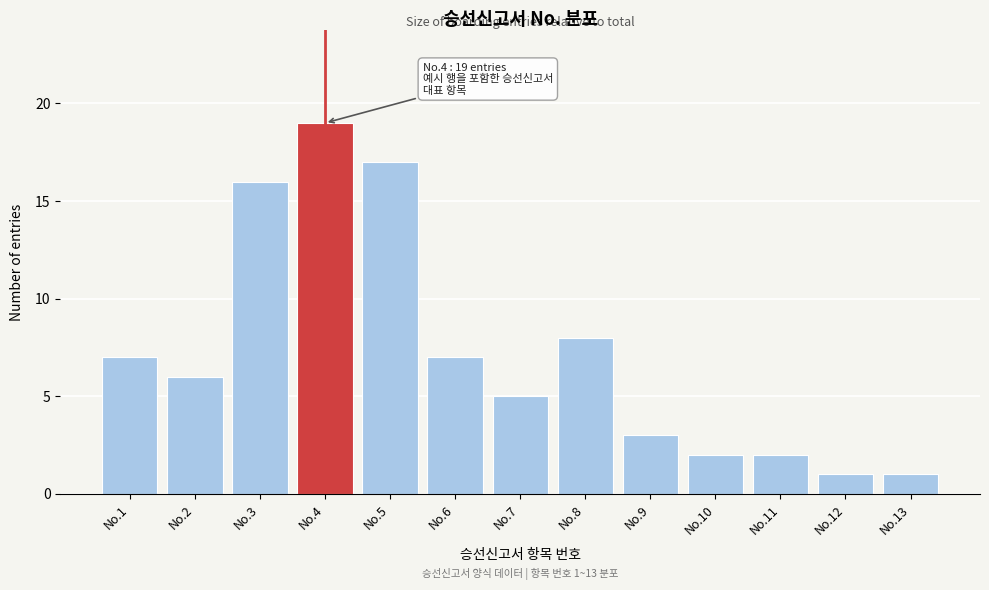

Reading left to right, what are all the values shown in this chart?

No.1=7	No.2=6	No.3=16	No.4=19	No.5=17	No.6=7	No.7=5	No.8=8	No.9=3	No.10=2	No.11=2	No.12=1	No.13=1